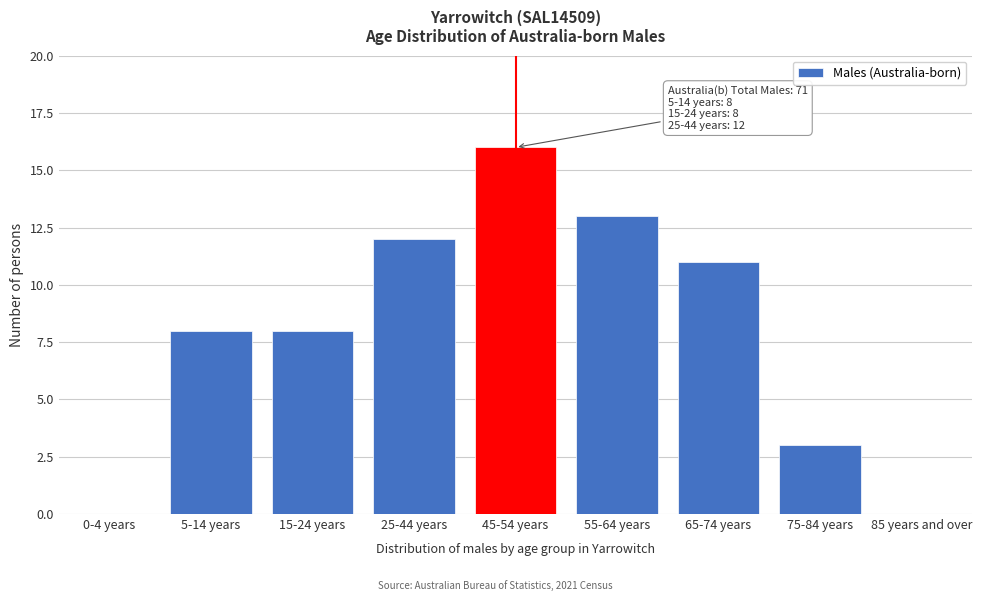

Reading left to right, transcribe all the data shown in this chart.

0-4 years=0	5-14 years=8	15-24 years=8	25-44 years=12	45-54 years=16	55-64 years=13	65-74 years=11	75-84 years=3	85 years and over=0